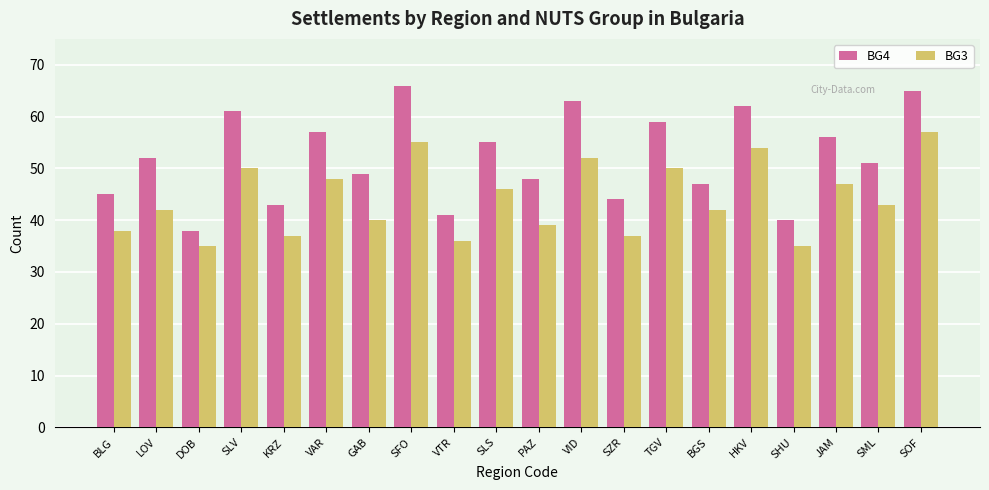

At which label does BG4 reach its minimum?

DOB